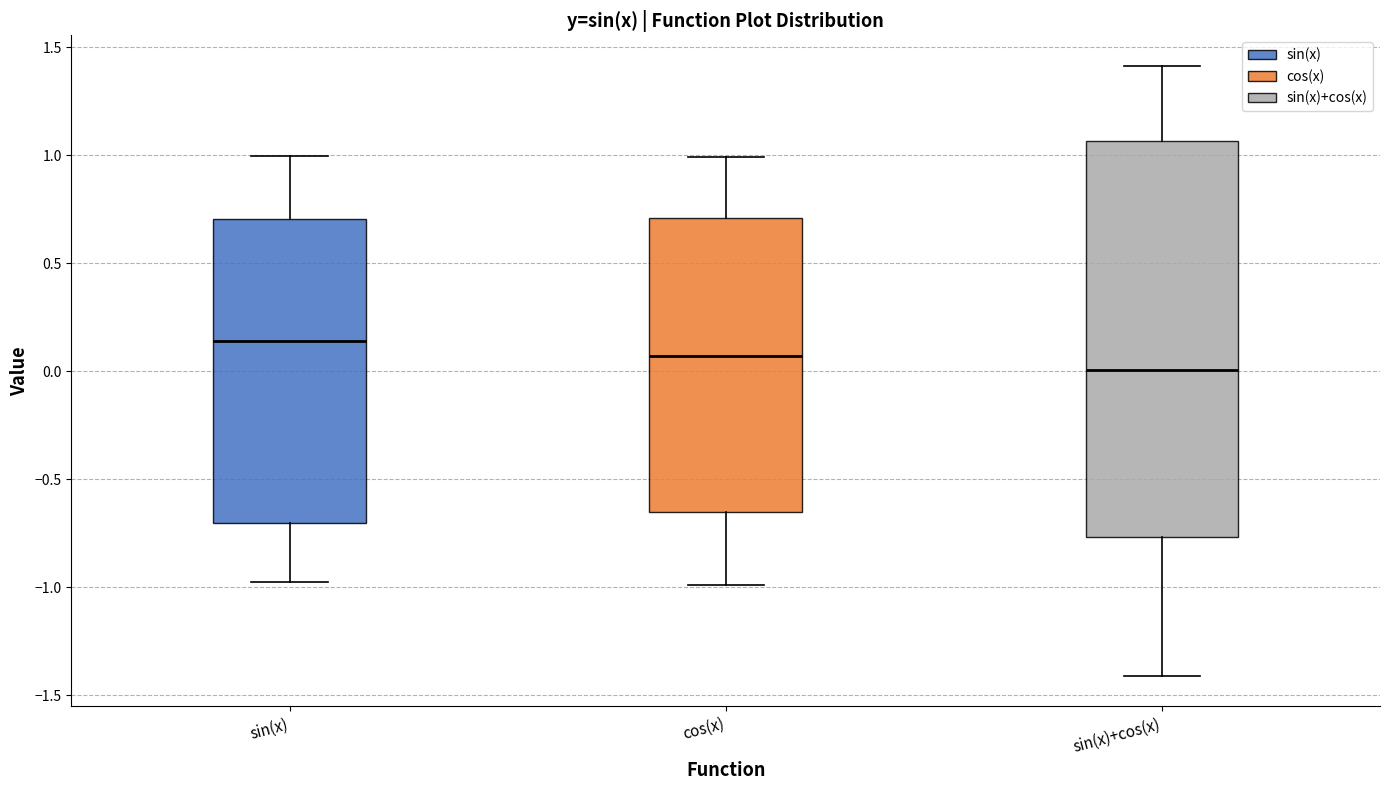

Which box is the tallest, from its lower edge to its upper edge?

sin(x)+cos(x)